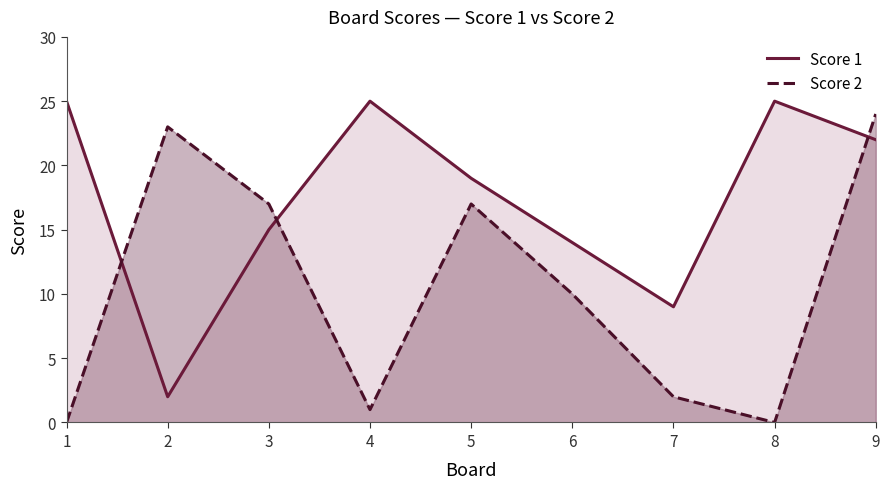

How many values in the Score 2 series are below 10?

4